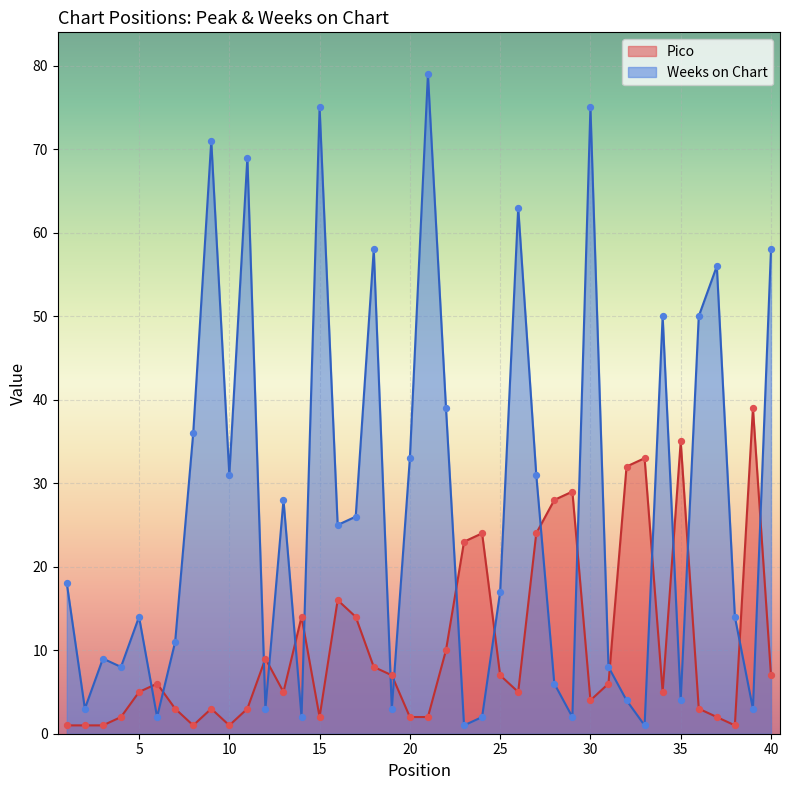

Which series has the largest Y range (max minus min)?

Weeks on Chart